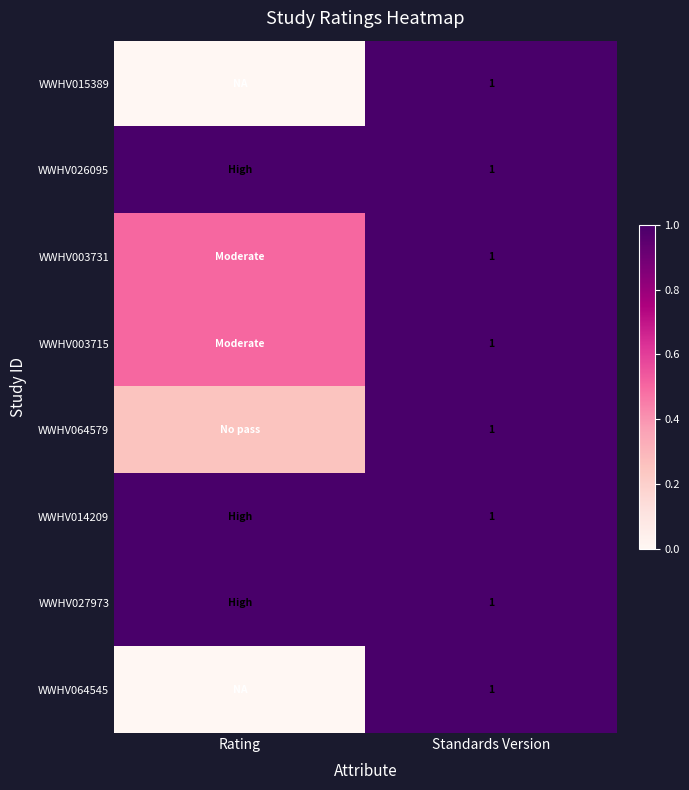

Which series has the widest spread of values?

WWHV015389